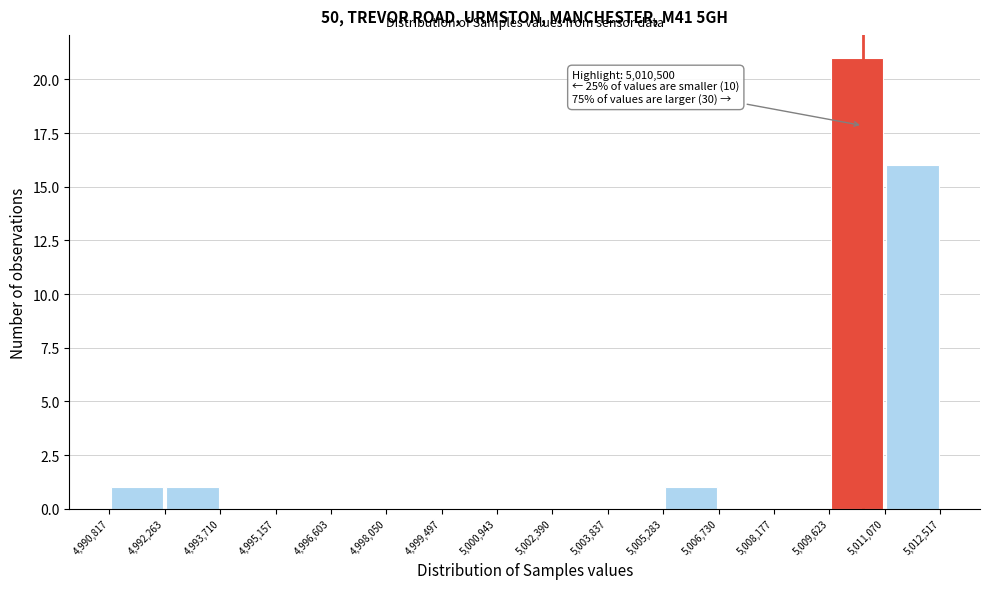

Over which range of the x-axis is the bar tallest?

5,009,623 to 5,011,070